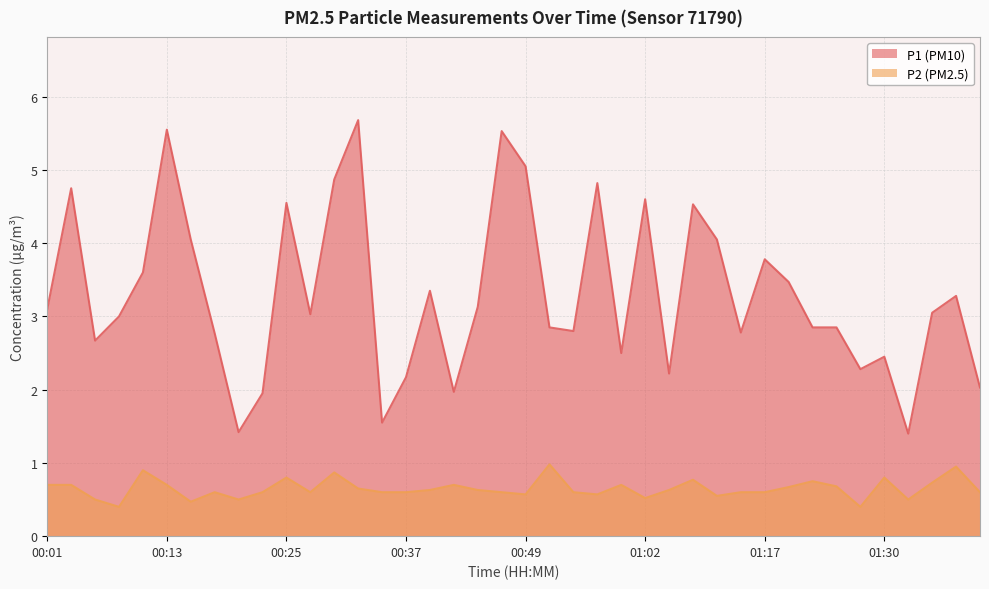

The value of P1 at 00:59 is 4.0. True or false?

False